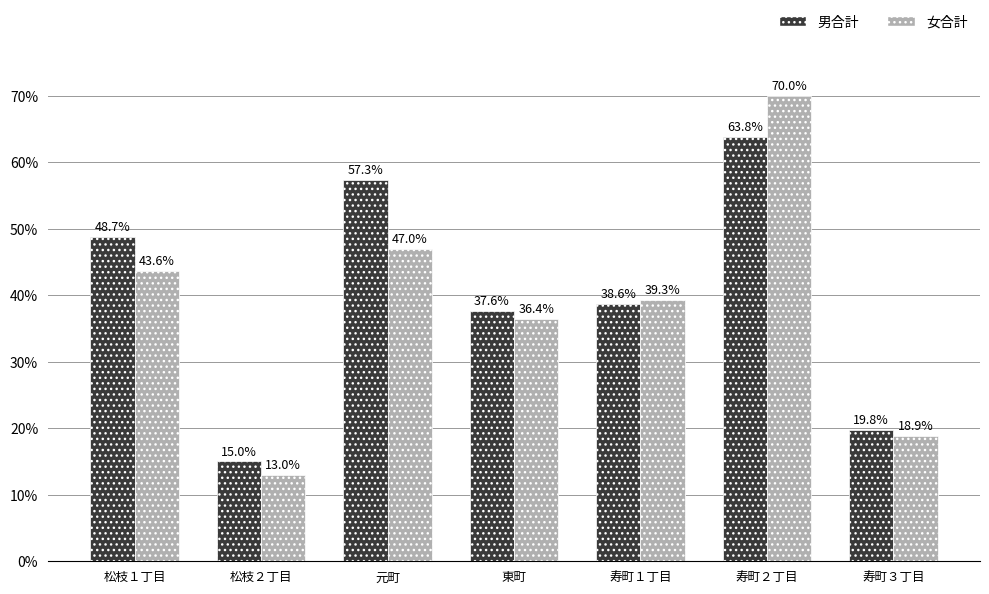

At which label does 男合計 first exceed 38?

松枝１丁目